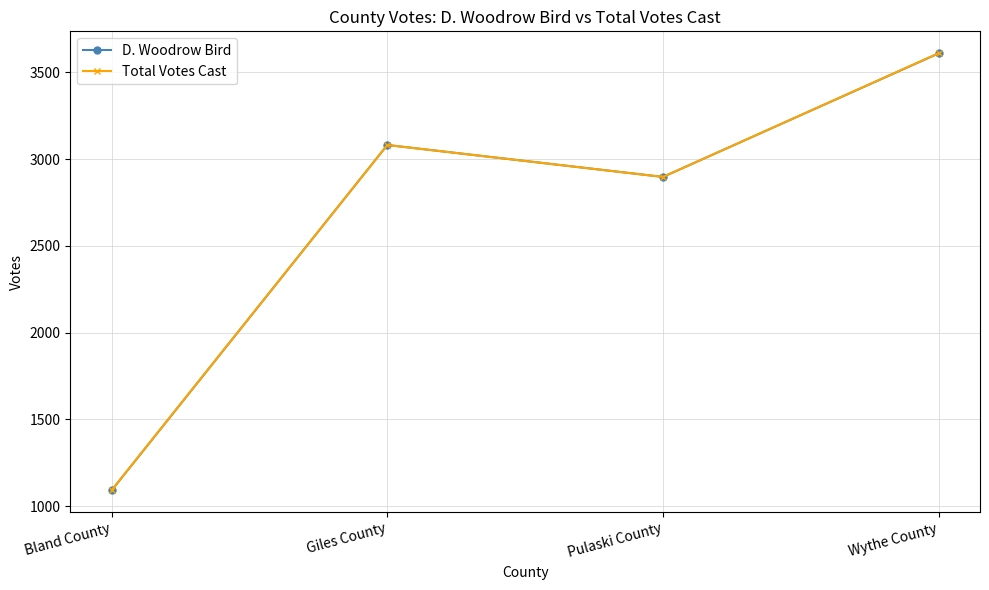

What is the label of the 4th point from the left?

Wythe County